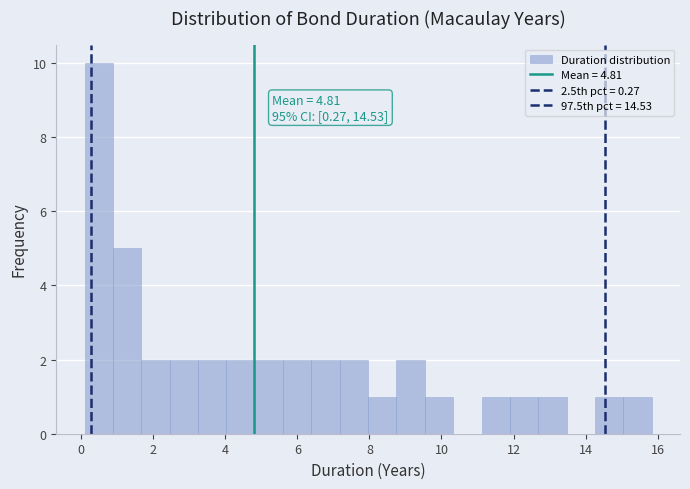

Read against the x-axis, roughly where is the centre of the tallest bar?

0.4